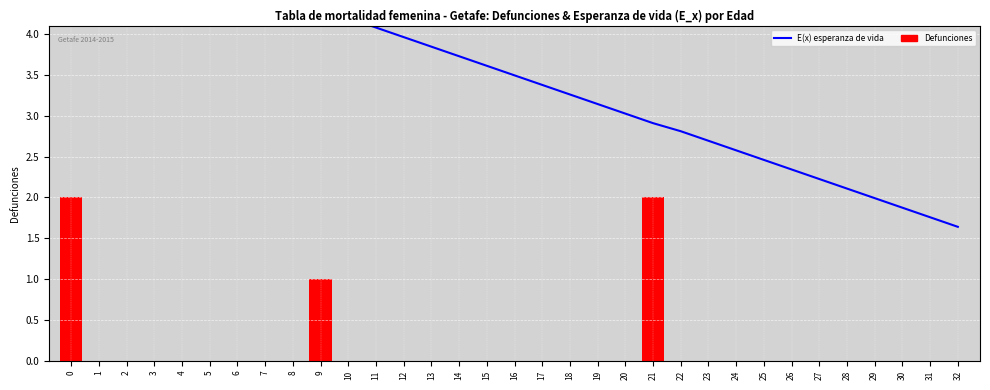

At which label is Defunciones closest to 1?

9